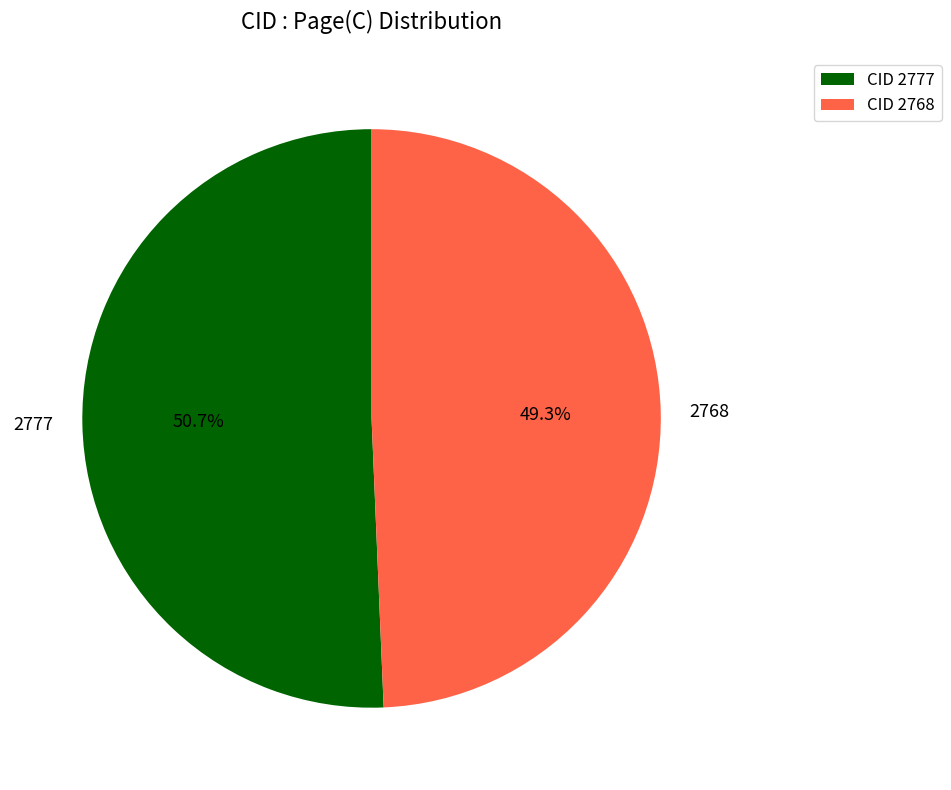

Which category has the smallest portion of the pie?

2768